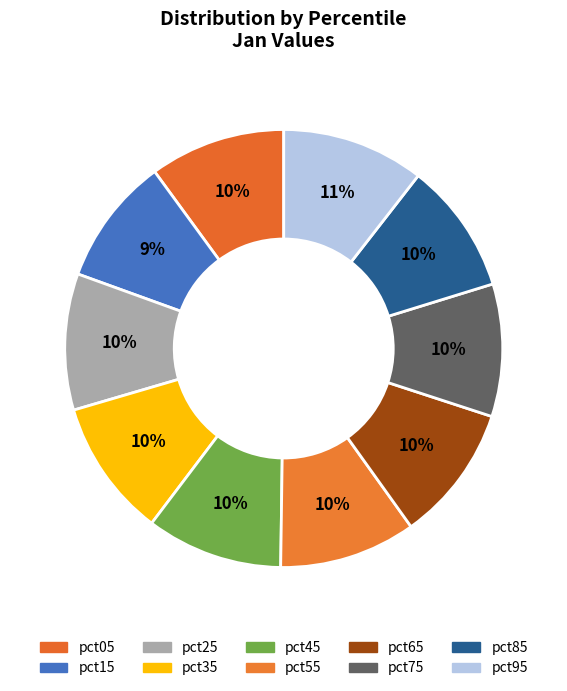

The pct45 slice represents 10% of the pie. True or false?

True